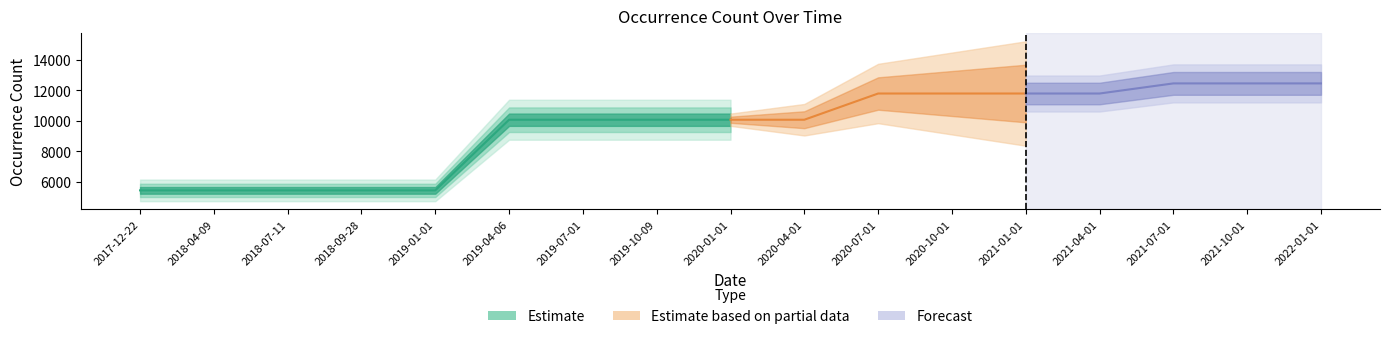

List the labels in order of value, largest first.

2021-07-01, 2021-10-01, 2022-01-01, 2020-07-01, 2020-10-01, 2021-01-01, 2021-04-01, 2019-04-06, 2019-07-01, 2019-10-09, 2020-01-01, 2020-04-01, 2017-12-22, 2018-04-09, 2018-07-11, 2018-09-28, 2019-01-01